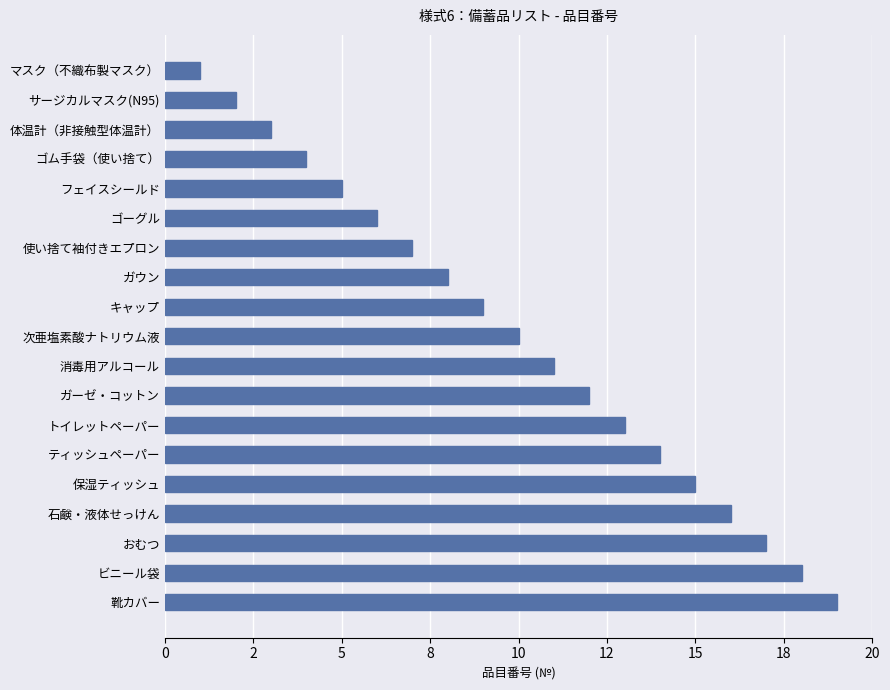

Does the chart contain any negative values?

No